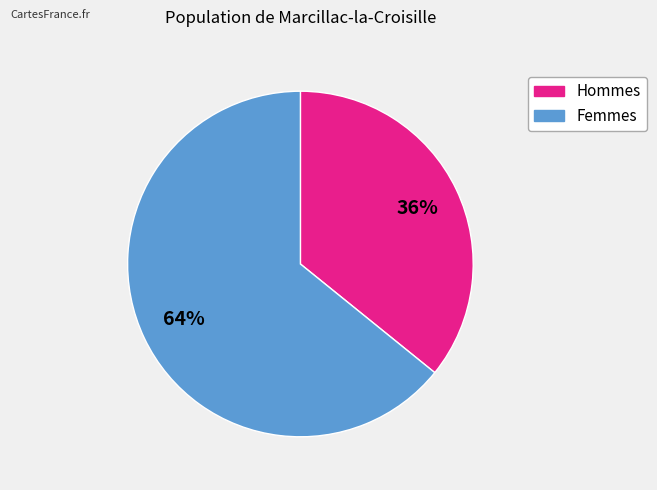

To the nearest percent, what is the average slice percentage?

50%